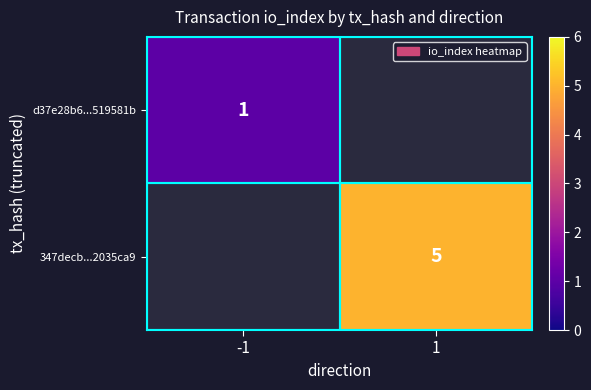

Is it true that d37e28b6...519581b equals 1.7 at -1?

False